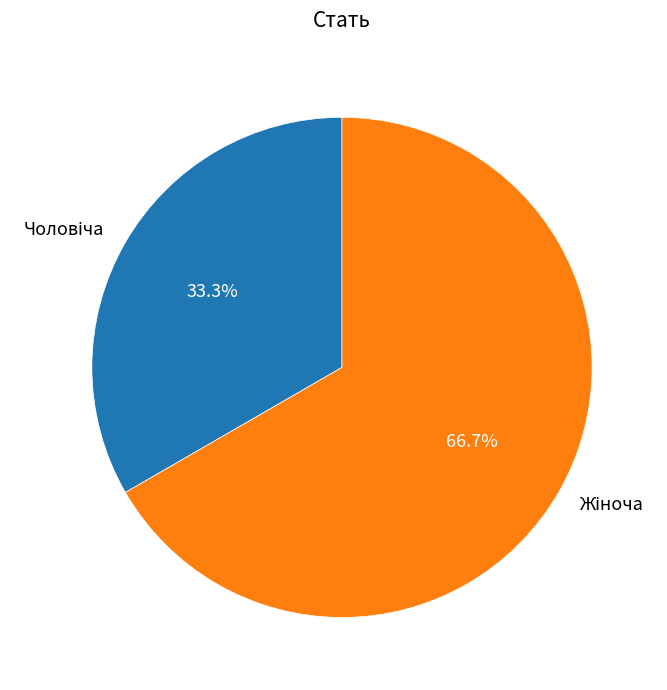

Does any single category account for the majority?

Yes